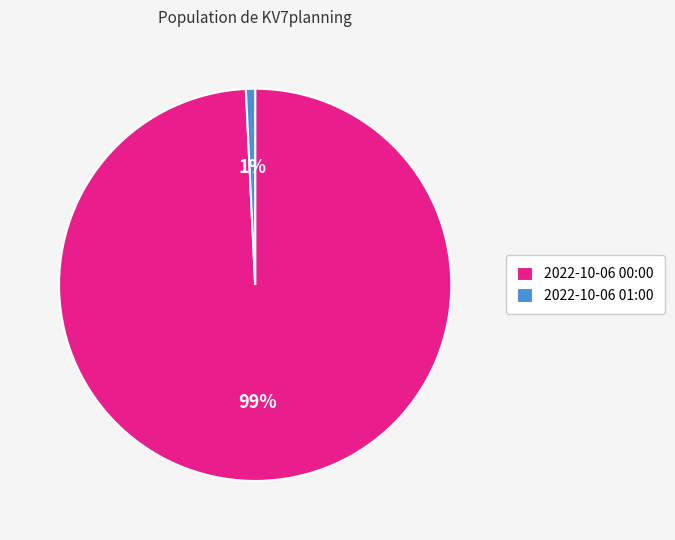

What percentage is the 2022-10-06 01:00 slice, to the nearest percent?

1%